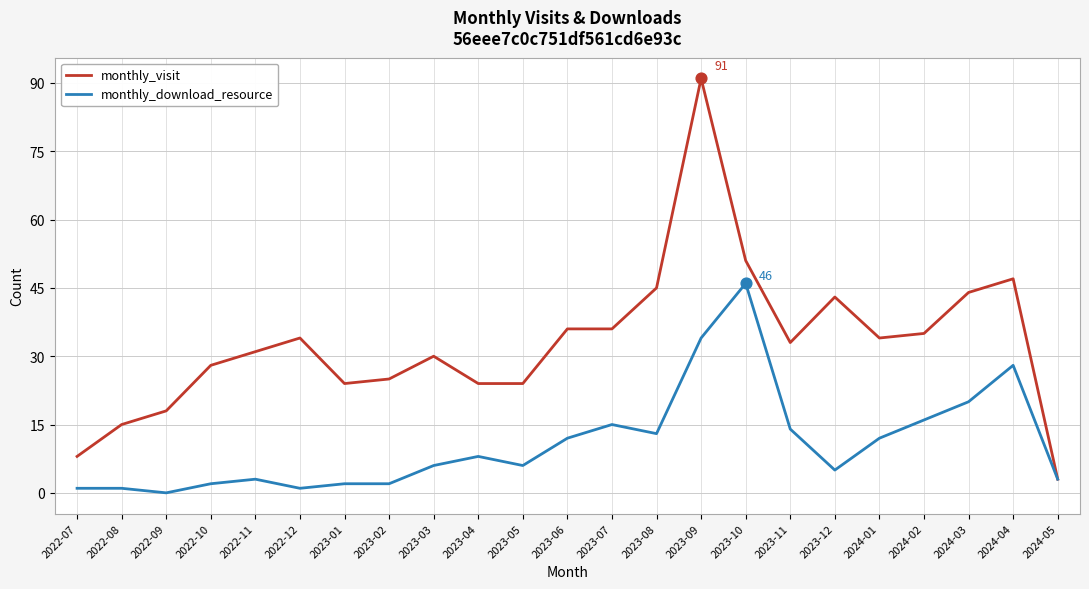

What are all the series names shown in the legend?

monthly_visit, monthly_download_resource